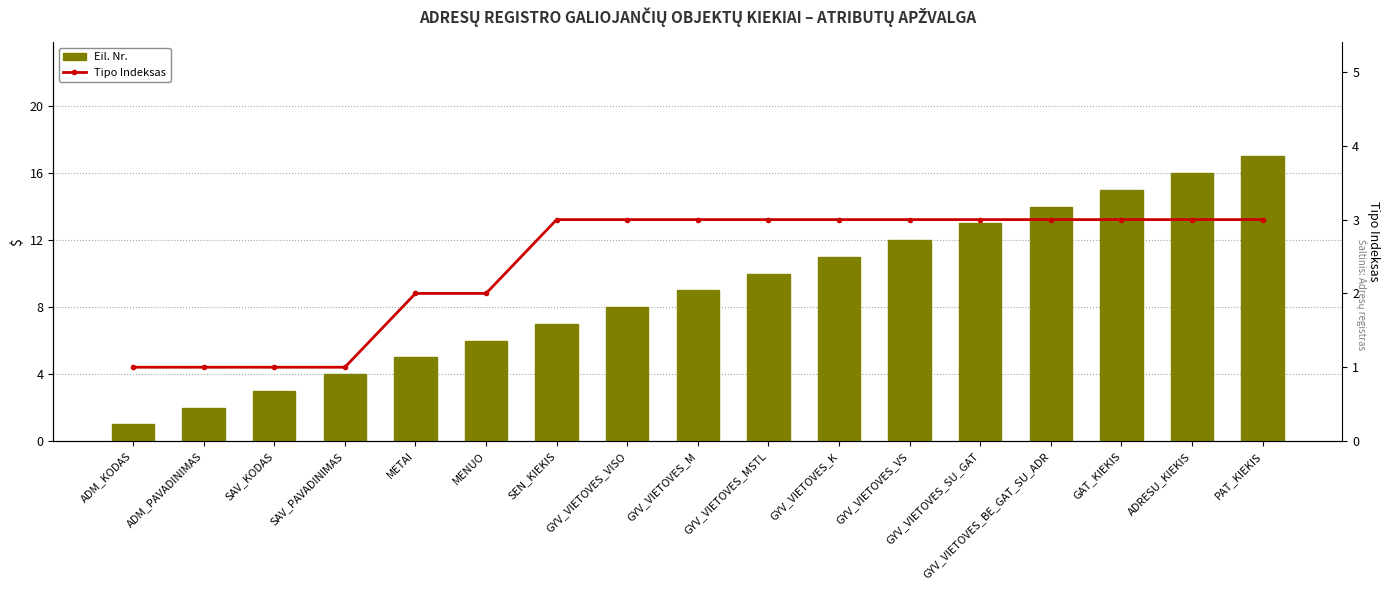

Which series has the largest total across all categories?

Eil. Nr.